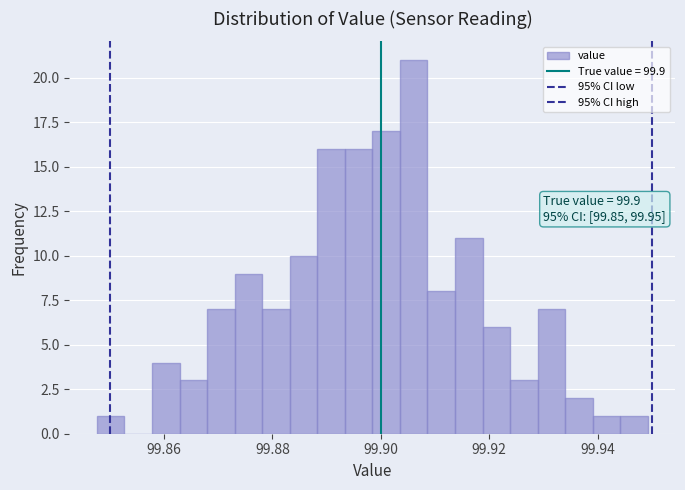

Around what value on the x-axis is the tallest bar? Give the approximate position of its centre, as read against the axis.

99.906